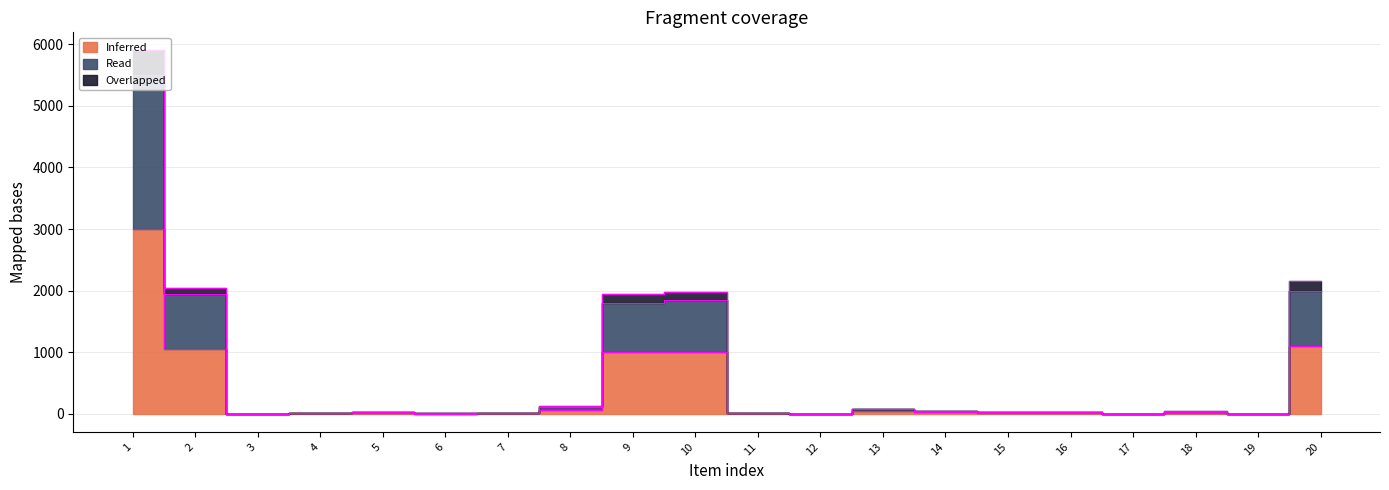

Where does the Overlapped series first go above 35?

1